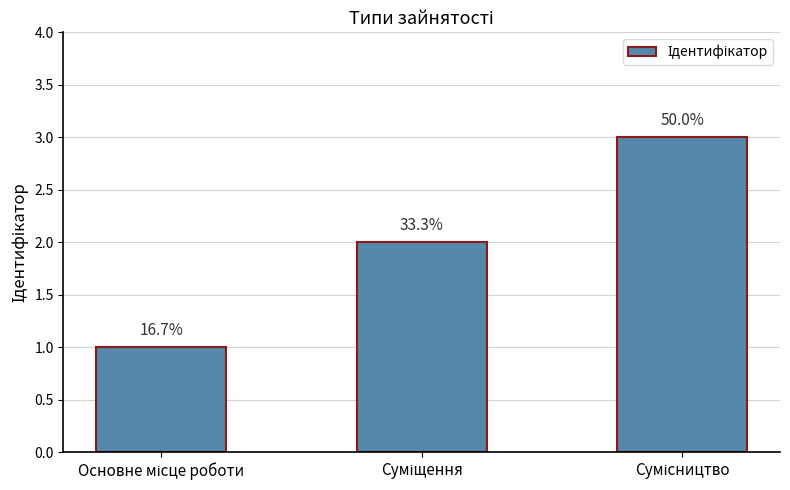

How many bars are there in total?

3